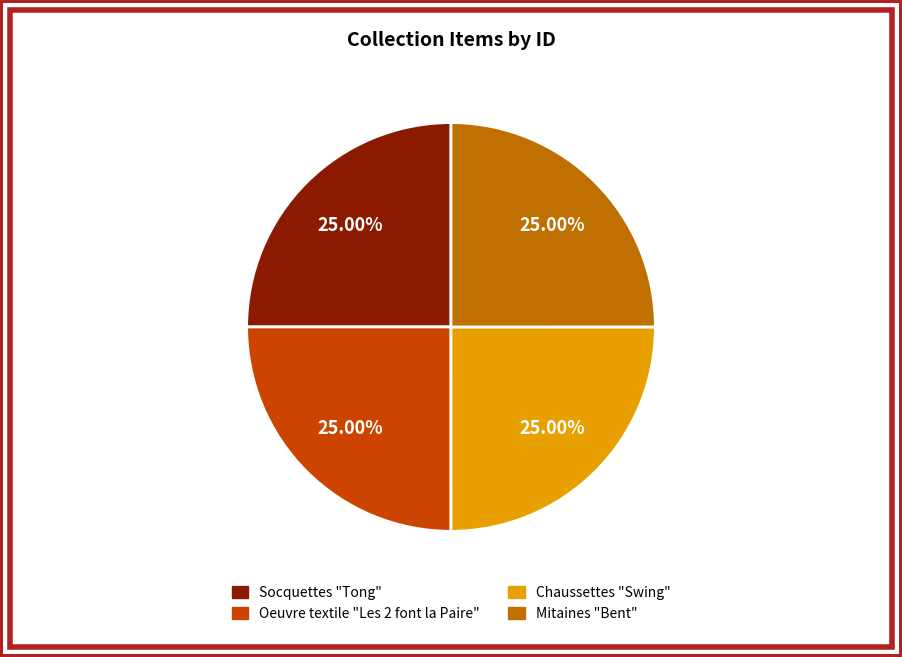

To the nearest percent, what is the average slice percentage?

25%